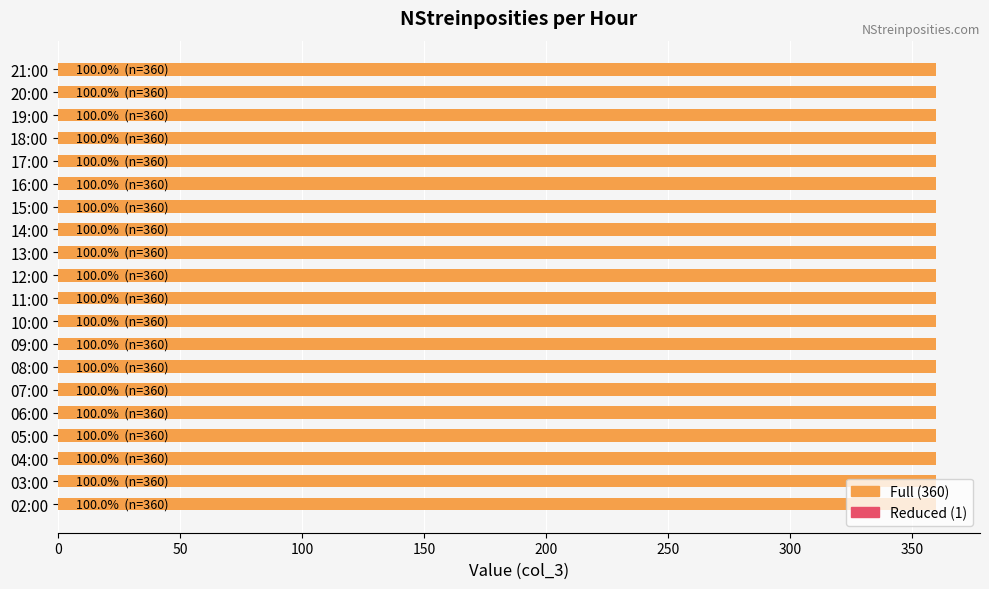

Is it true that the value at 06:00 is 109?

False